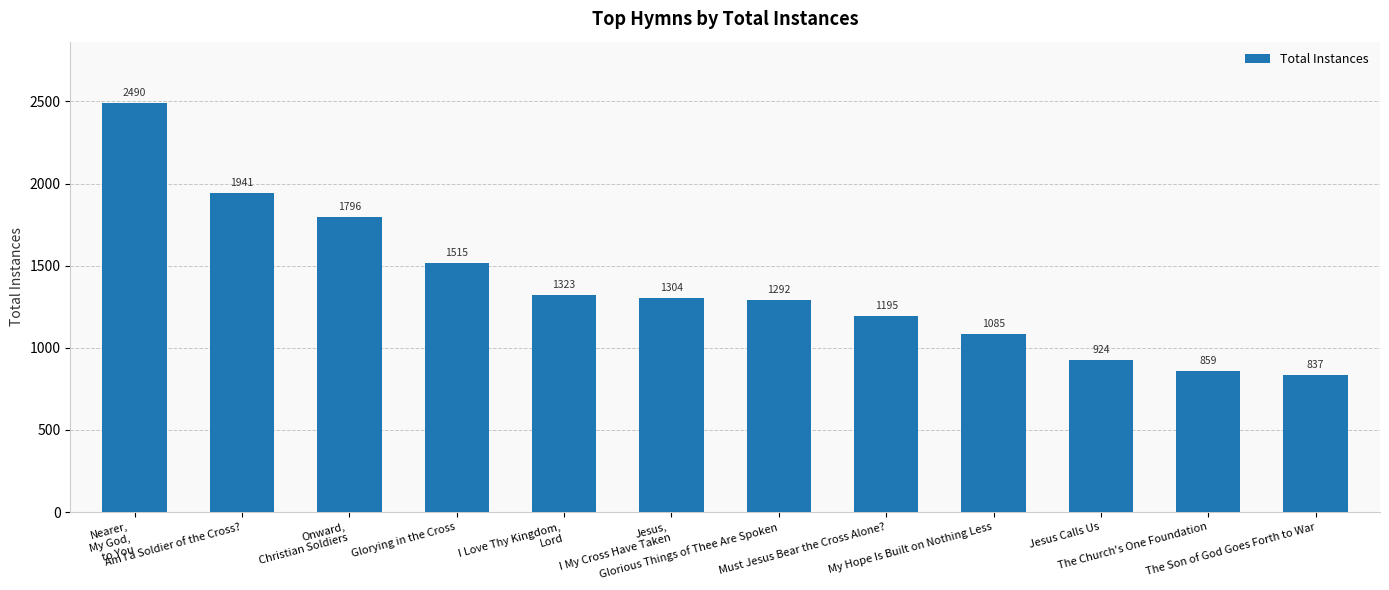

What is the change in value from Jesus Calls Us to The Church's One Foundation?

-65